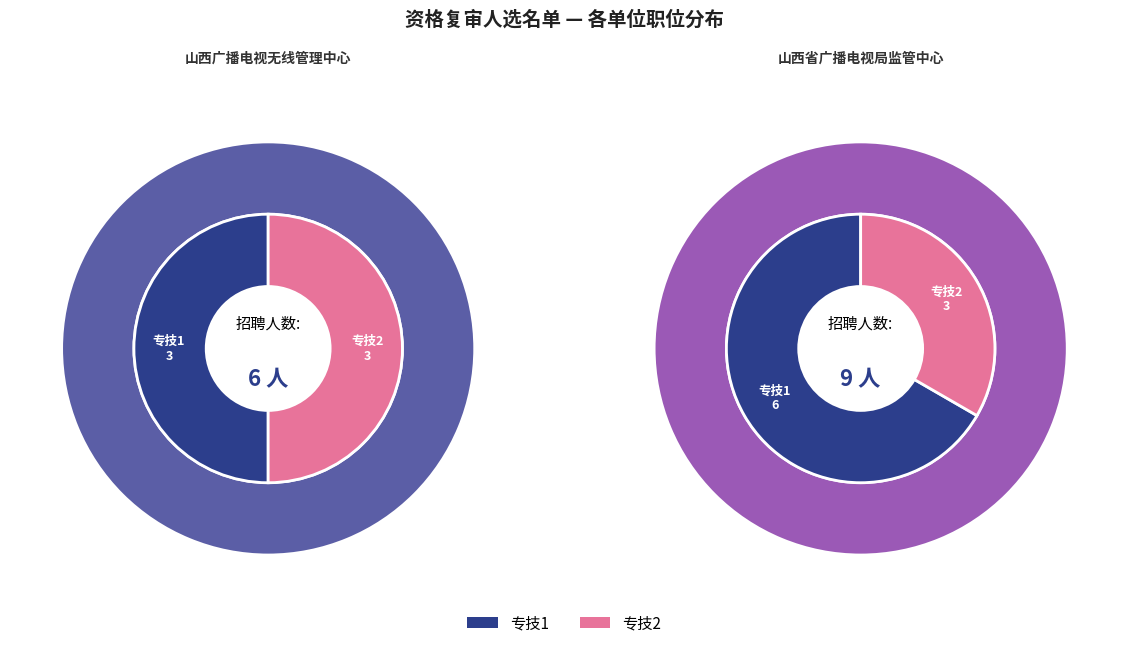

Between 山西广播电视无线管理中心 and 山西省广播电视局监管中心, which is larger?

山西省广播电视局监管中心